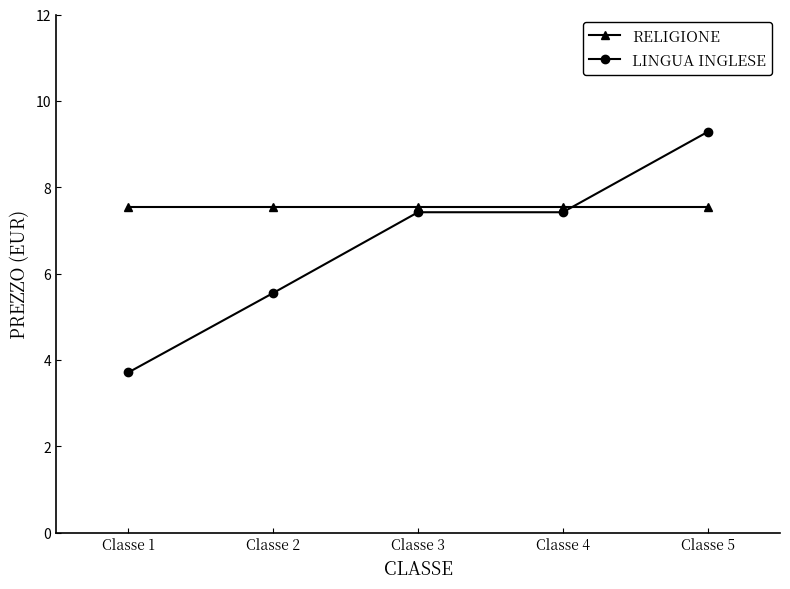

How many series are shown in this chart?

2